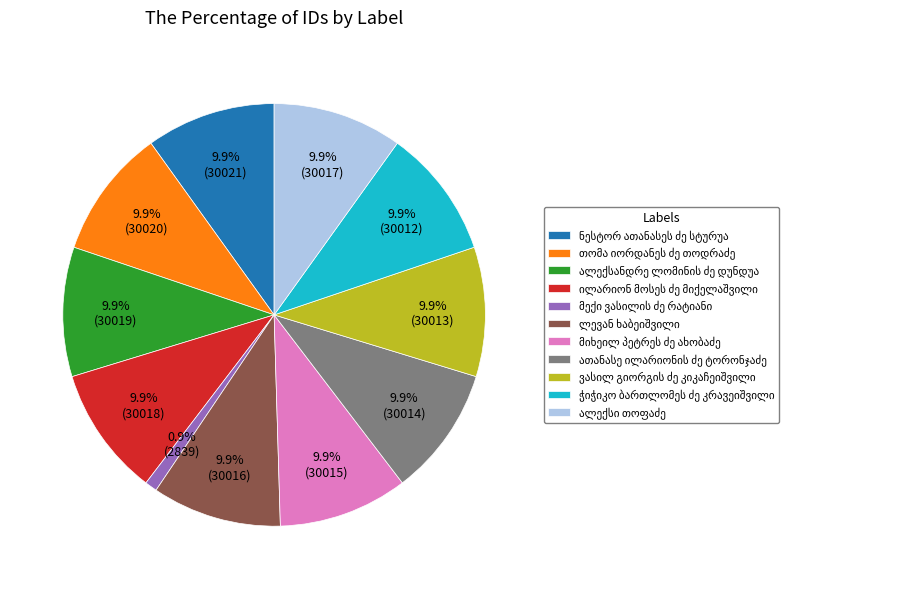

Does any single category account for the majority?

No